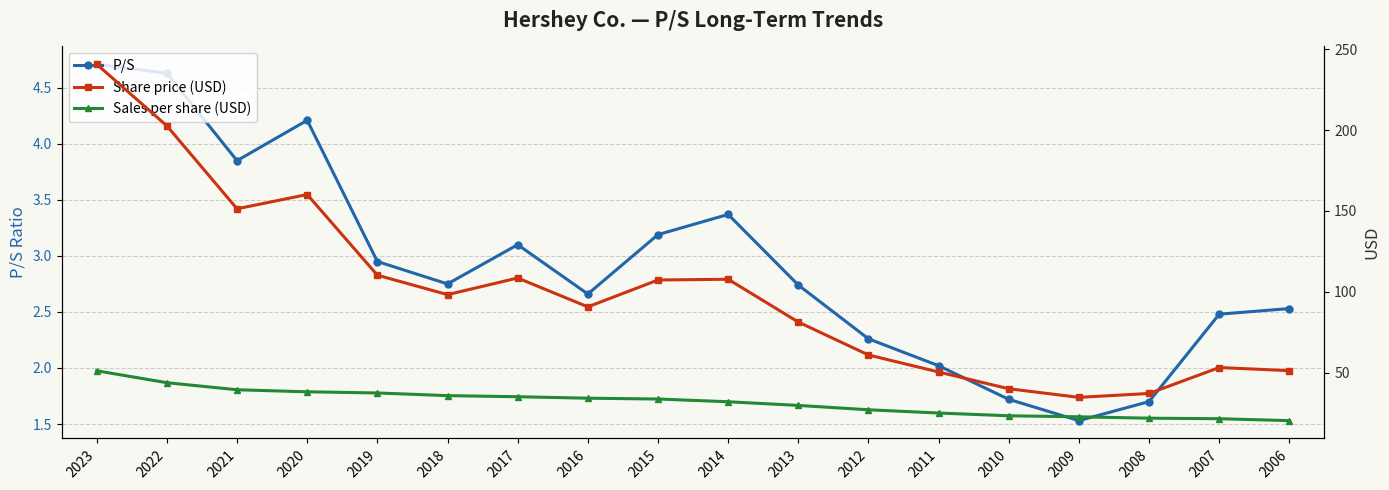

Reading left to right, list all the values displayed in this chart.

P/S: 4.7	4.6	3.9	4.2	3.0	2.8	3.1	2.7	3.2	3.4	2.7	2.3	2.0	1.7	1.5	1.7	2.5	2.5
Share price (USD): 240.7	202.6	151.3	160.1	110.2	98.2	108.5	90.6	107.2	107.7	81.2	60.9	50.3	40.0	34.6	37.0	53.1	51.1
Sales per share (USD): 51.1	43.7	39.3	38.1	37.4	35.7	35.0	34.1	33.6	31.9	29.6	27.0	24.9	23.2	22.6	21.8	21.4	20.2